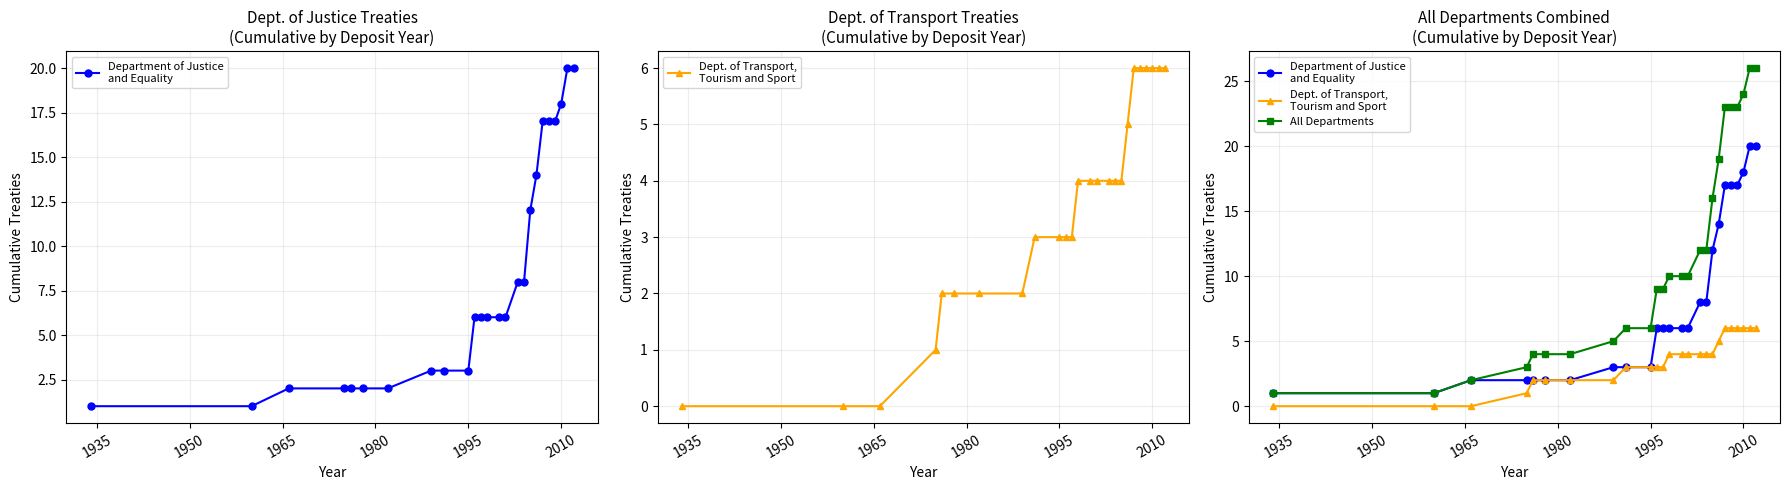

Rank the series by their average value, from highest to lowest.

All Departments, Department of Justice
and Equality, Dept. of Transport,
Tourism and Sport